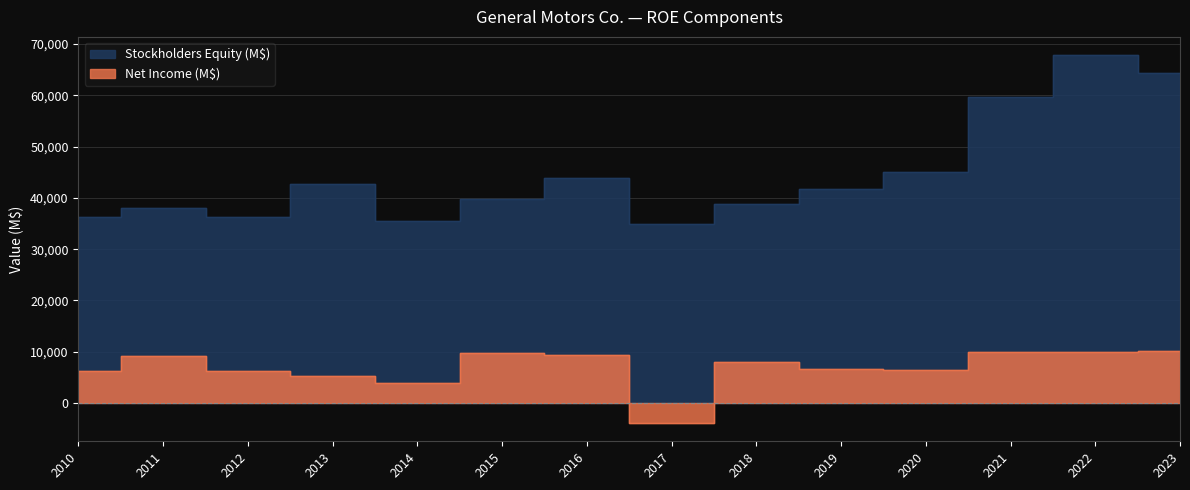

The Stockholders Equity (M$) series shows 64286 at 2023. True or false?

True